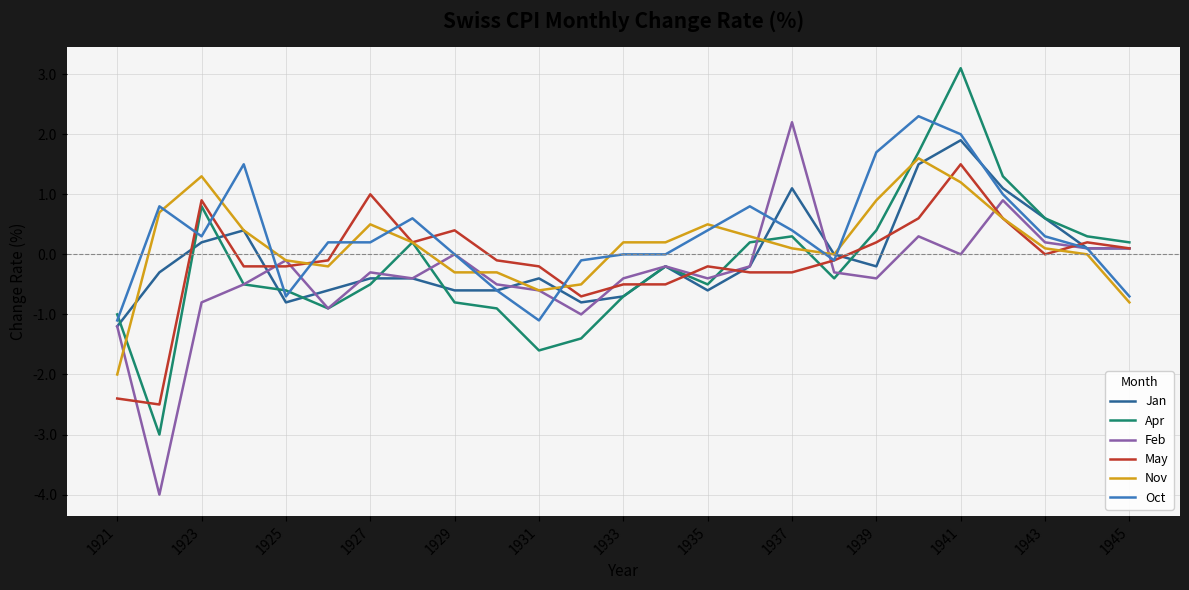

Which series has the widest spread of values?

Feb